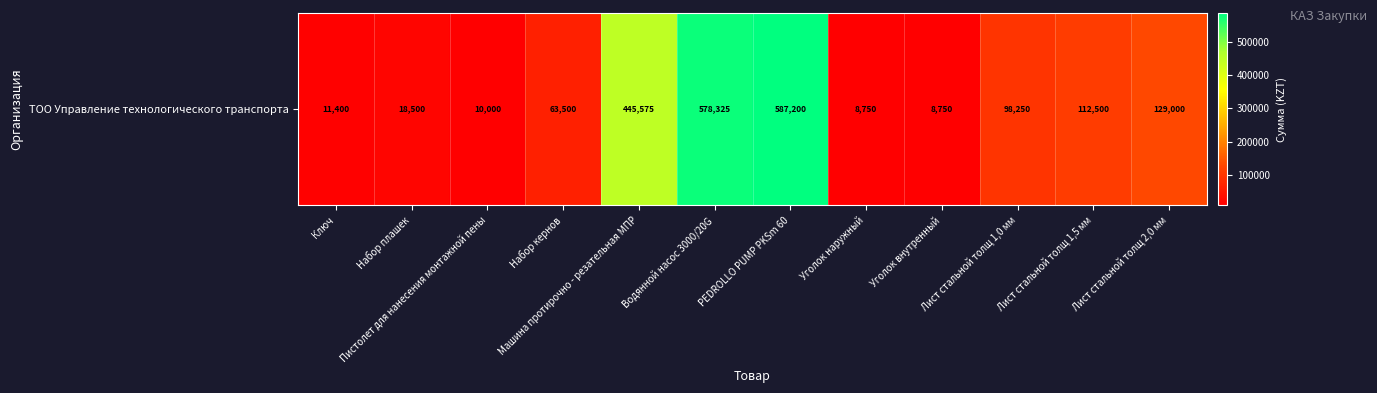

Reading left to right, list all the values displayed in this chart.

Ключ=11400	Набор плашек=18500	Пистолет для нанесения монтажной пены=10000	Набор кернов=63500	Машина протирочно - резательная МПР=445575	Водянной насос 3000/20G=578325	PEDROLLO PUMP PKSm 60=587200	Уголок наружный=8750	Уголок внутренный=8750	Лист стальной толщ 1,0 мм=98250	Лист стальной толщ 1,5 мм=112500	Лист стальной толщ 2,0 мм=129000